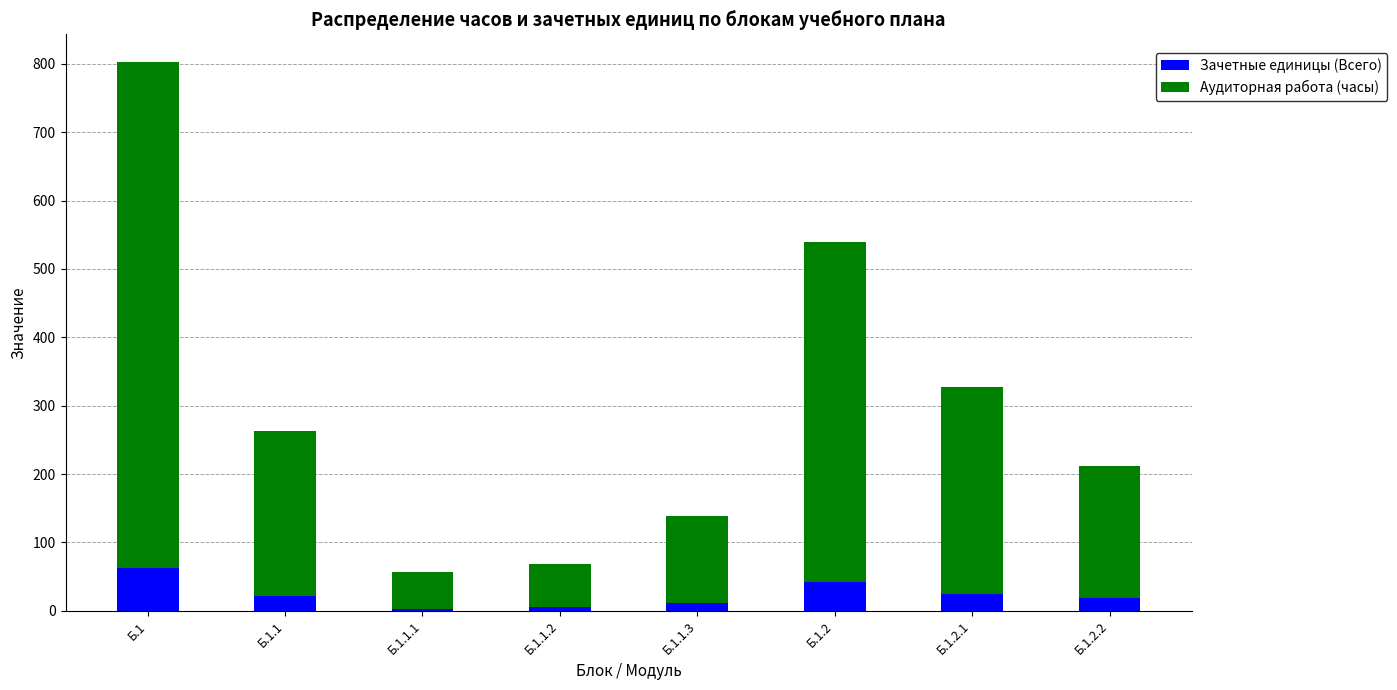

Which category has the highest value in the Зачетные единицы (Всего) series?

Б.1